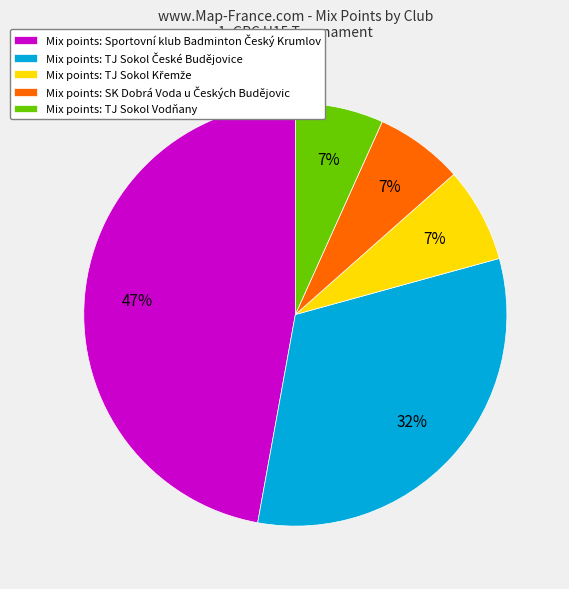

Is it true that Mix points: TJ Sokol Vodňany is 1% of the pie?

False